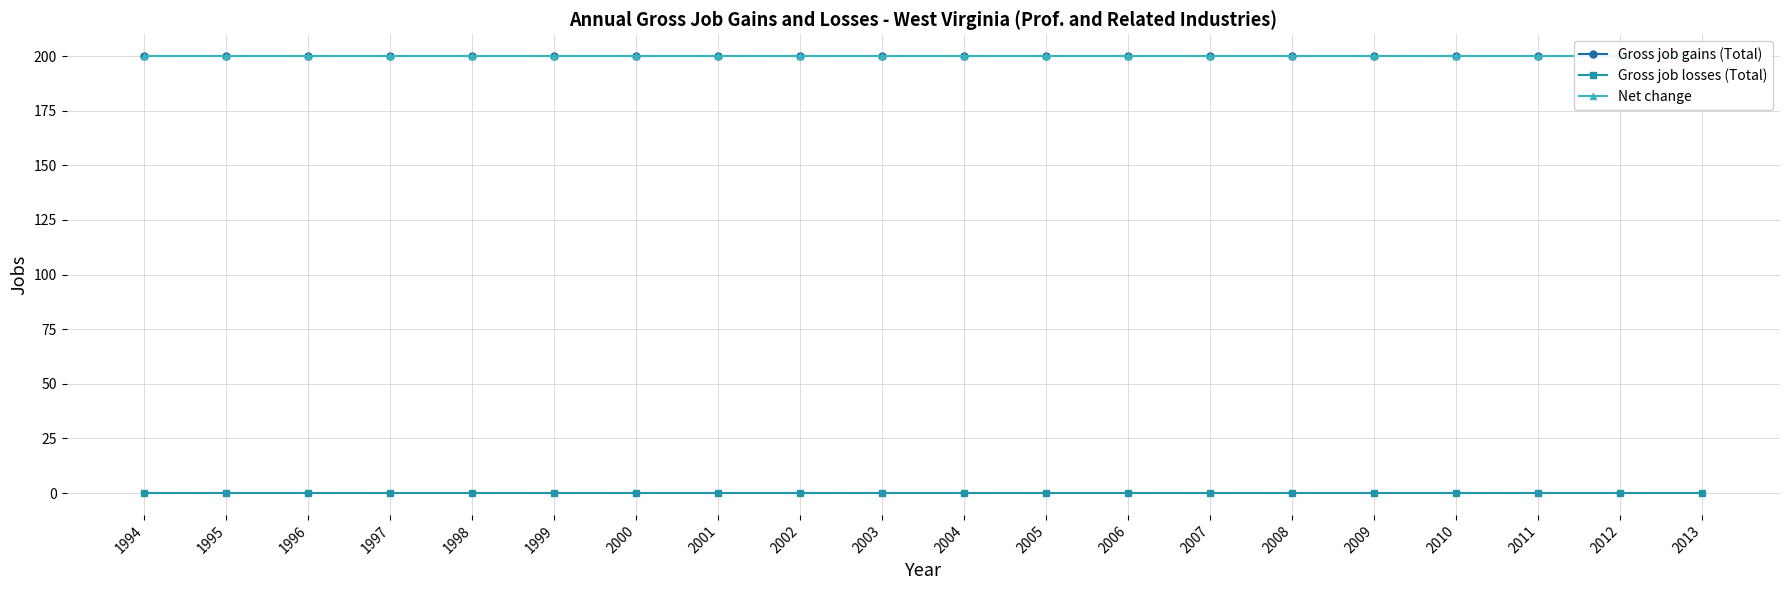

Which has a higher value, 2000 or 2011?

2000